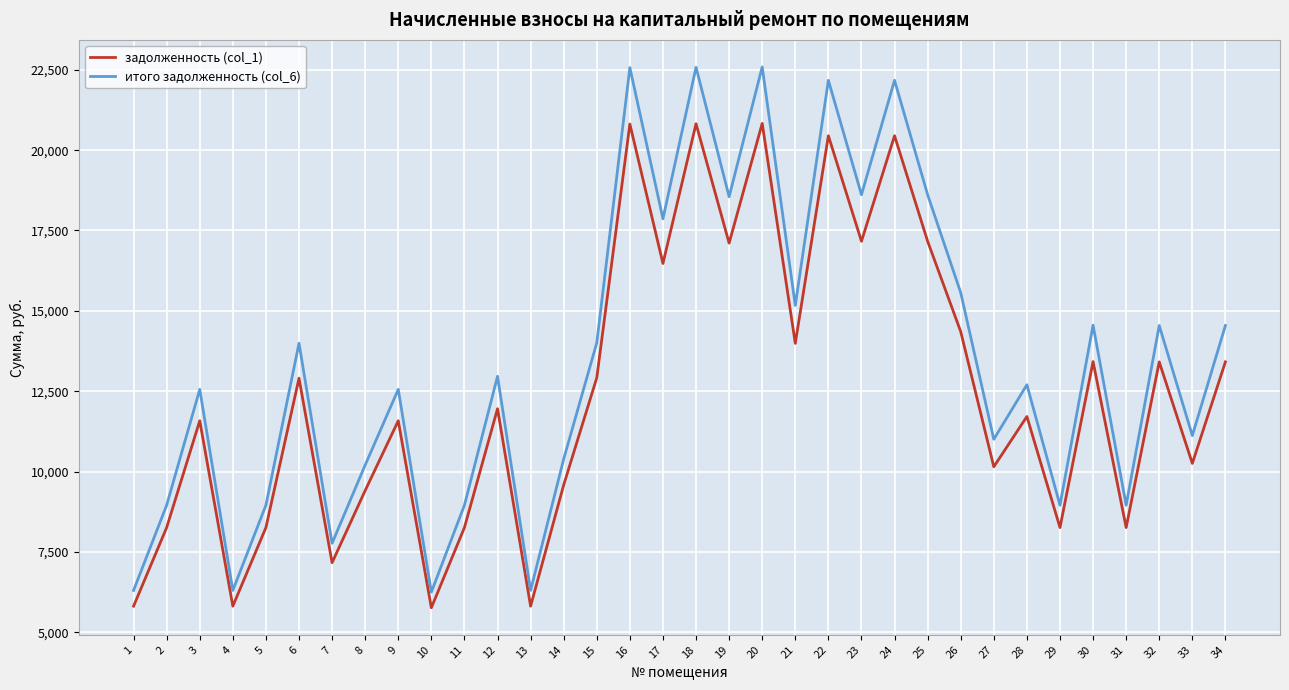

True or false: задолженность (col_1) has a value of 8256.0 at 31.

True